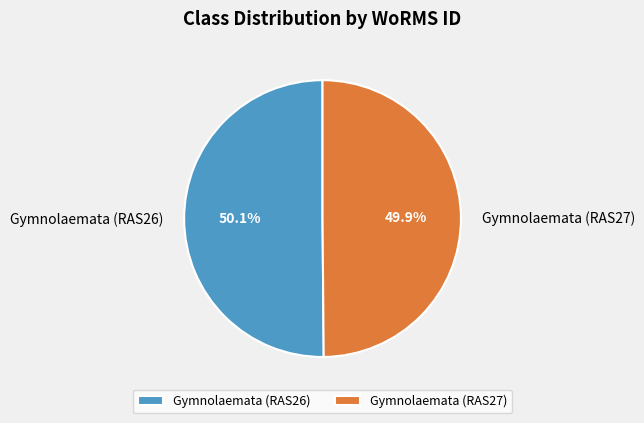

What percentage is NOT represented by Gymnolaemata (RAS26)?

49.9%